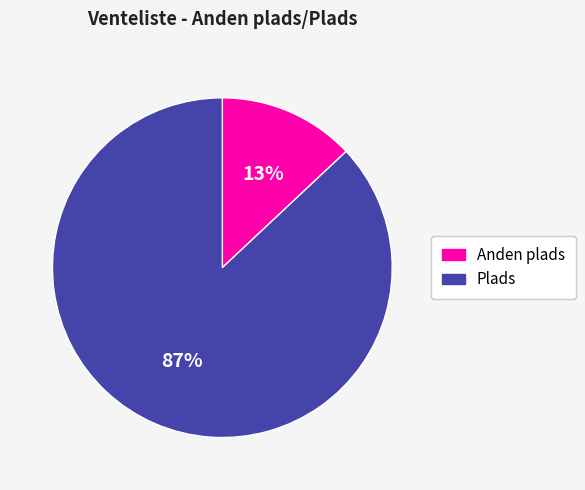

Which category has the smallest portion of the pie?

Anden plads